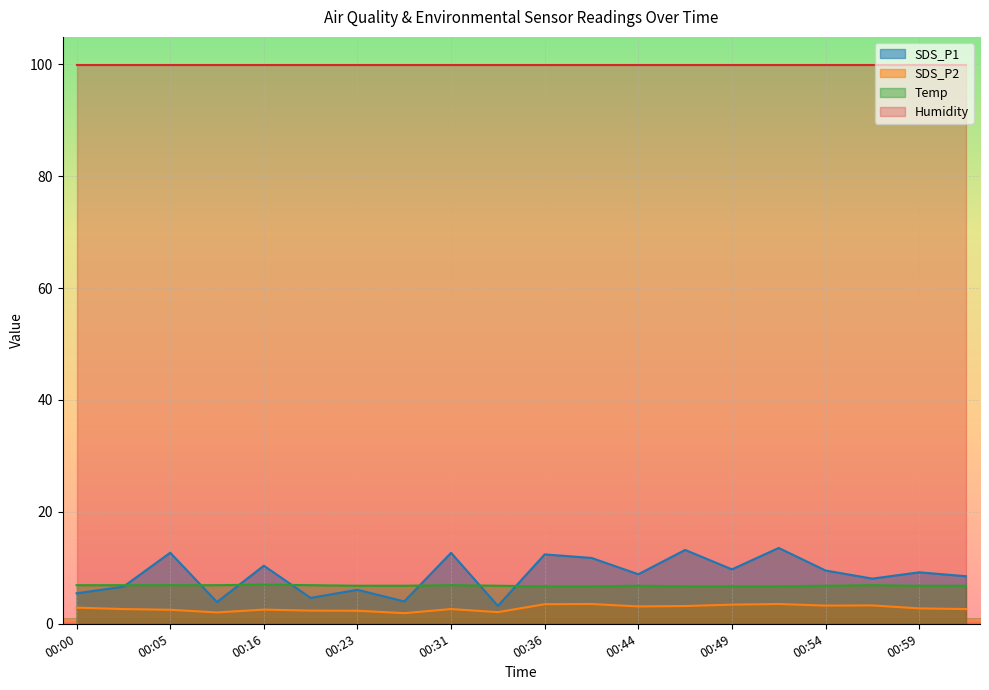

What is the difference between the maximum and minimum values in the SDS_P2 series?

1.6